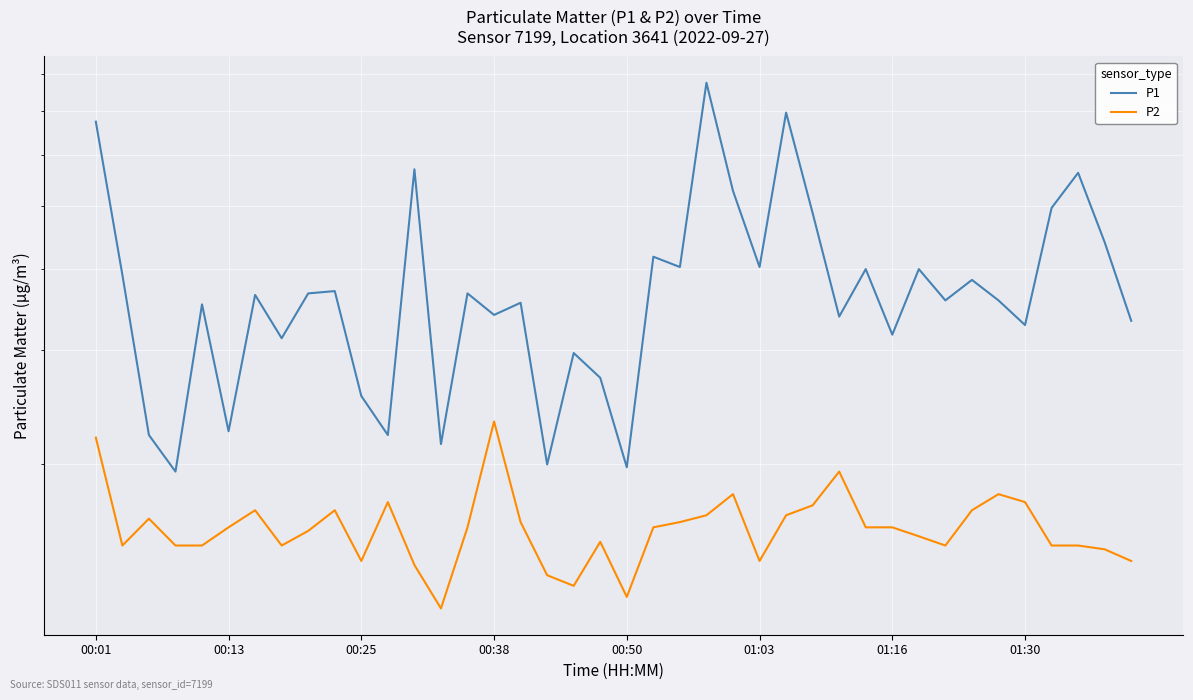

Reading right to left, extract all data points from this chart.

P1: 3.3	4.4	5.6	5.0	3.3	3.6	3.9	3.6	4.0	3.2	4.0	3.4	4.9	7.0	4.0	5.3	7.8	4.0	4.2	2.0	2.7	3.0	2.0	3.5	3.4	3.7	2.1	5.7	2.2	2.5	3.7	3.7	3.1	3.6	2.2	3.5	1.9	2.2	3.9	6.8
P2: 1.4	1.5	1.5	1.5	1.8	1.8	1.7	1.5	1.6	1.6	1.6	1.9	1.7	1.7	1.4	1.8	1.7	1.6	1.6	1.2	1.5	1.3	1.4	1.6	2.3	1.6	1.2	1.4	1.8	1.4	1.7	1.6	1.5	1.7	1.6	1.5	1.5	1.6	1.5	2.2